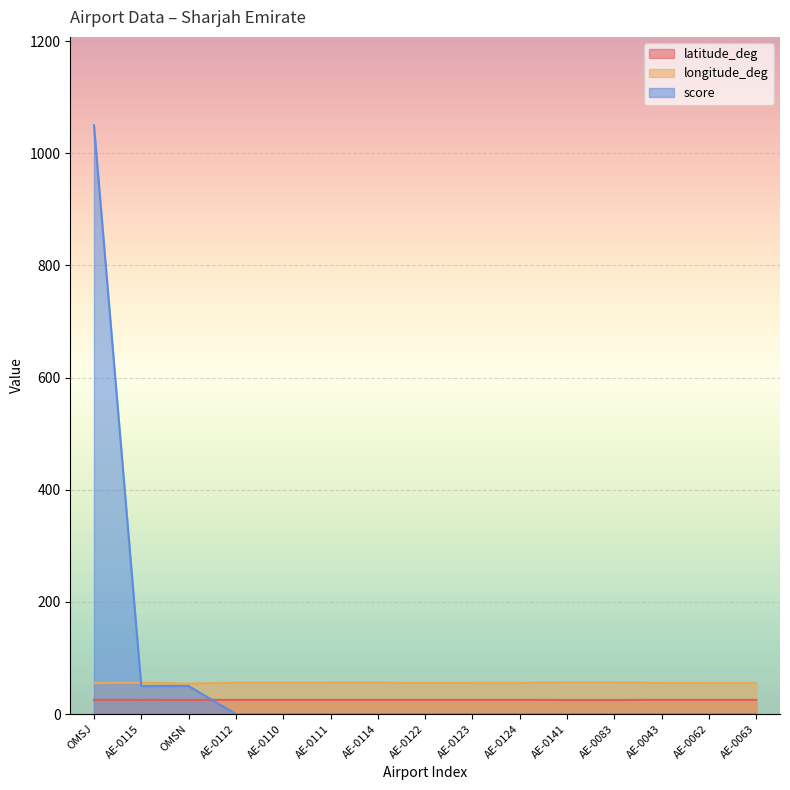

What is the total value across all series at AE-0123?

80.9